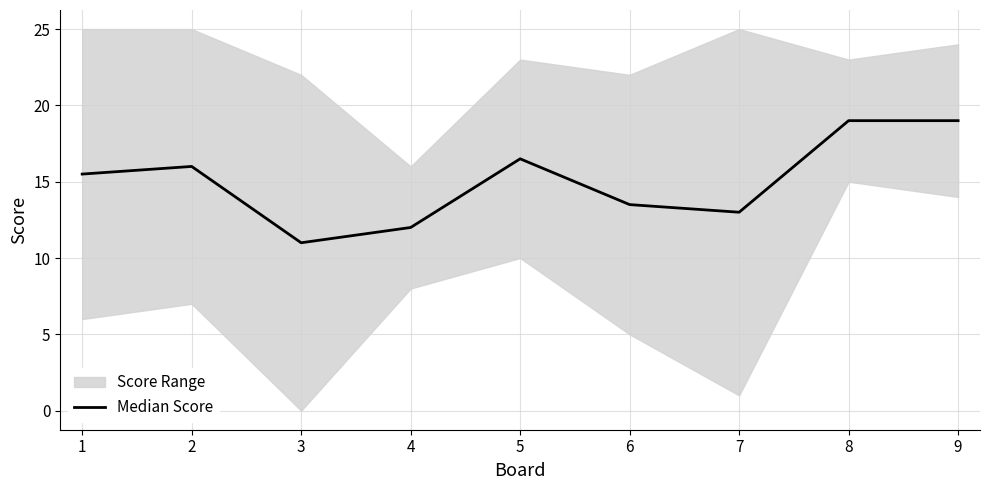

Is it true that the value at 7 is 13.0?

True